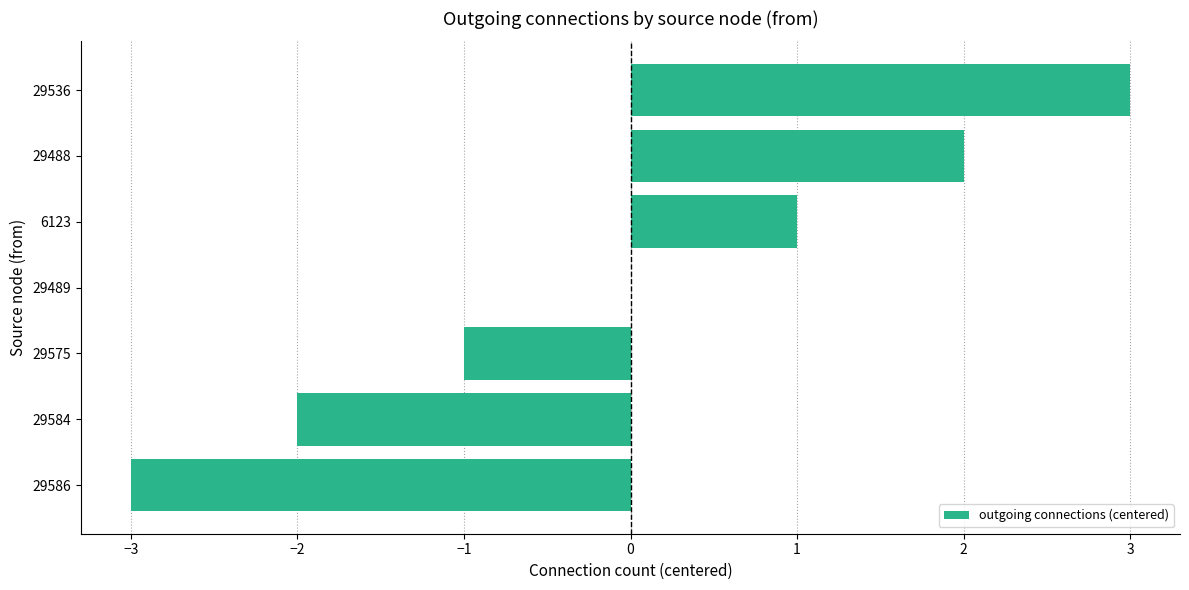

Which label corresponds to the largest value in the chart?

29536